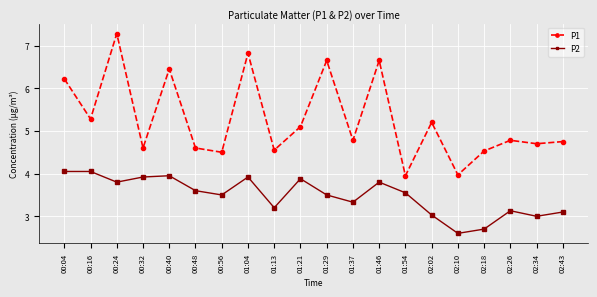

The value of P1 at 01:04 is 6.8. True or false?

True